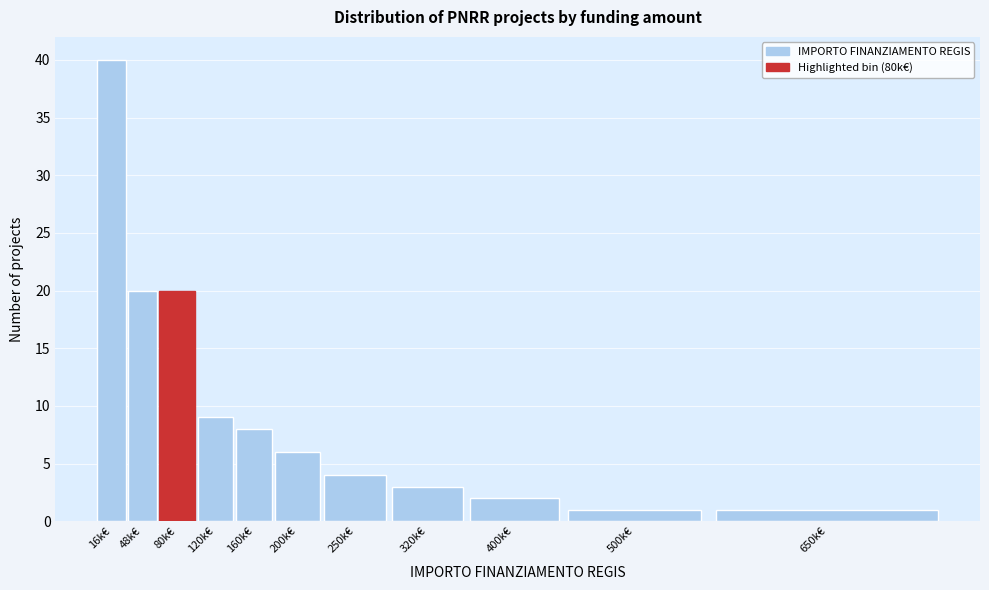

Reading right to left, list all the values displayed in this chart.

1	1	2	3	4	6	8	9	20	20	40